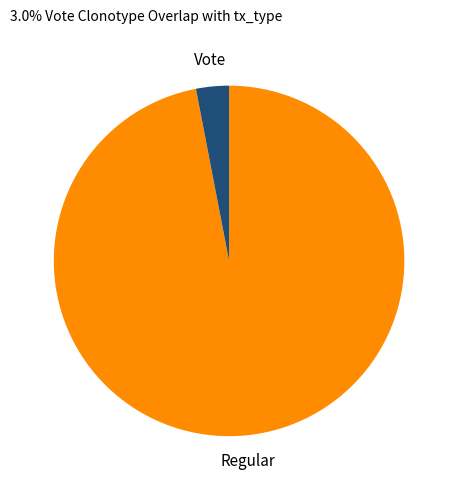

Does any single category account for the majority?

Yes